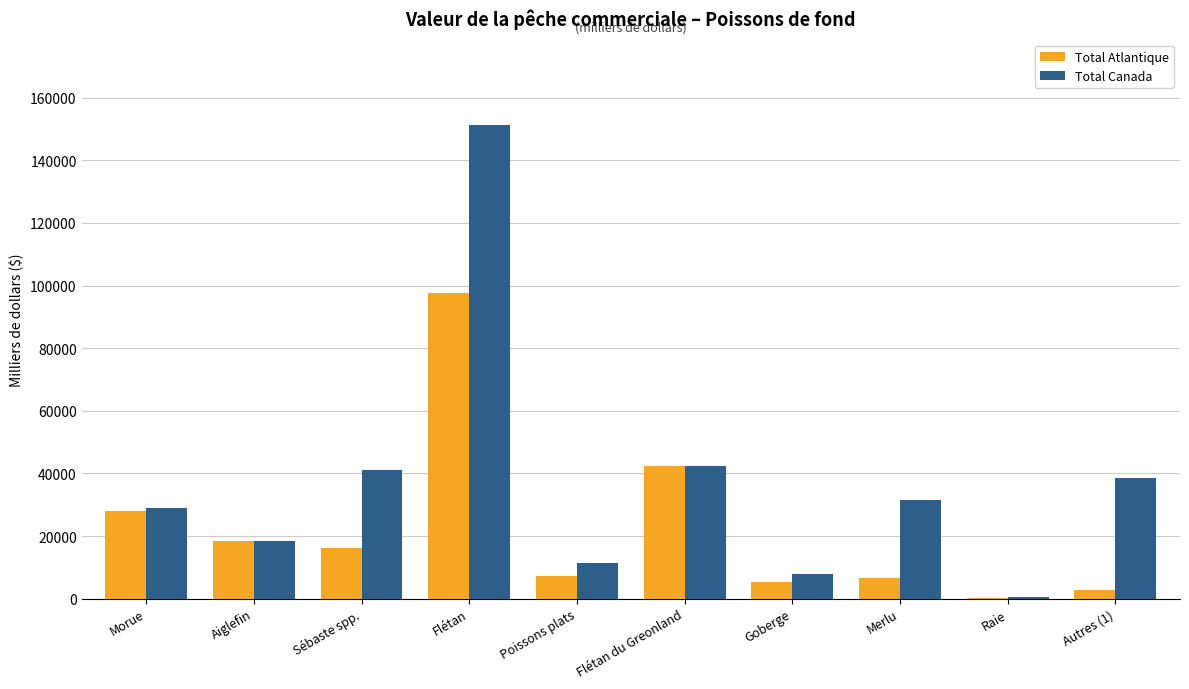

Which series has the widest spread of values?

Total Canada